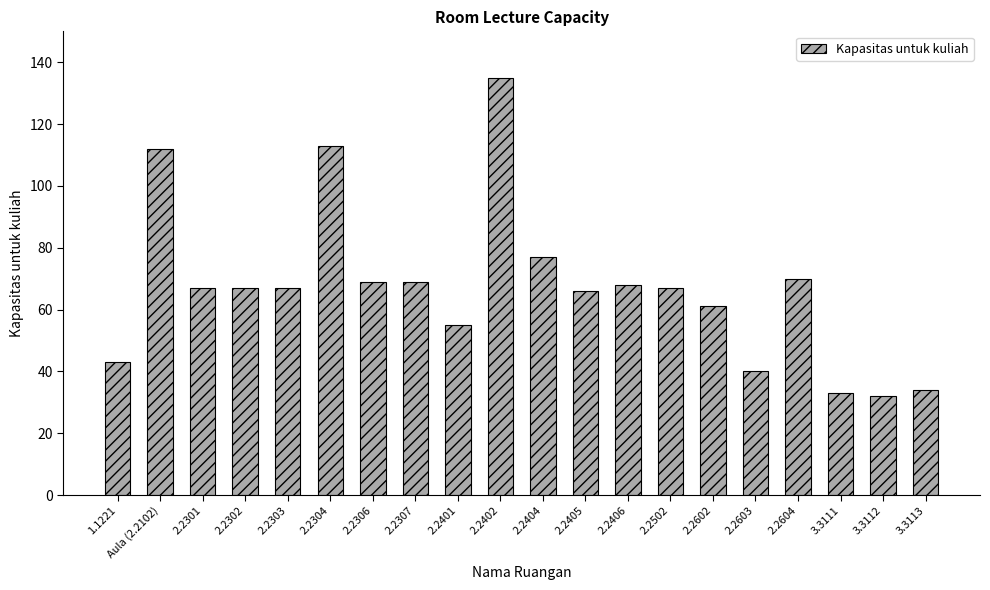

At which label does the data first exceed 67?

Aula (2.2102)